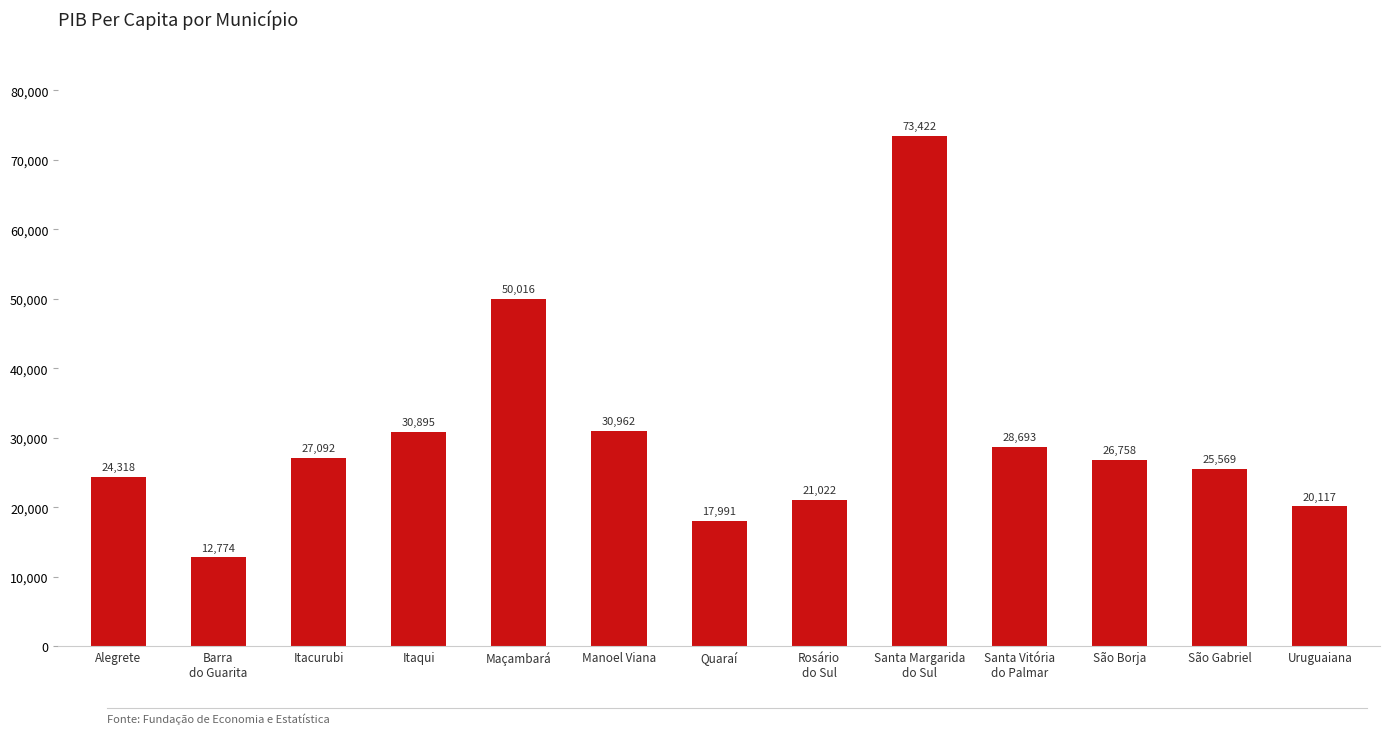

The chart shows a value of 122475.9 at Santa Margarida
do Sul. True or false?

False